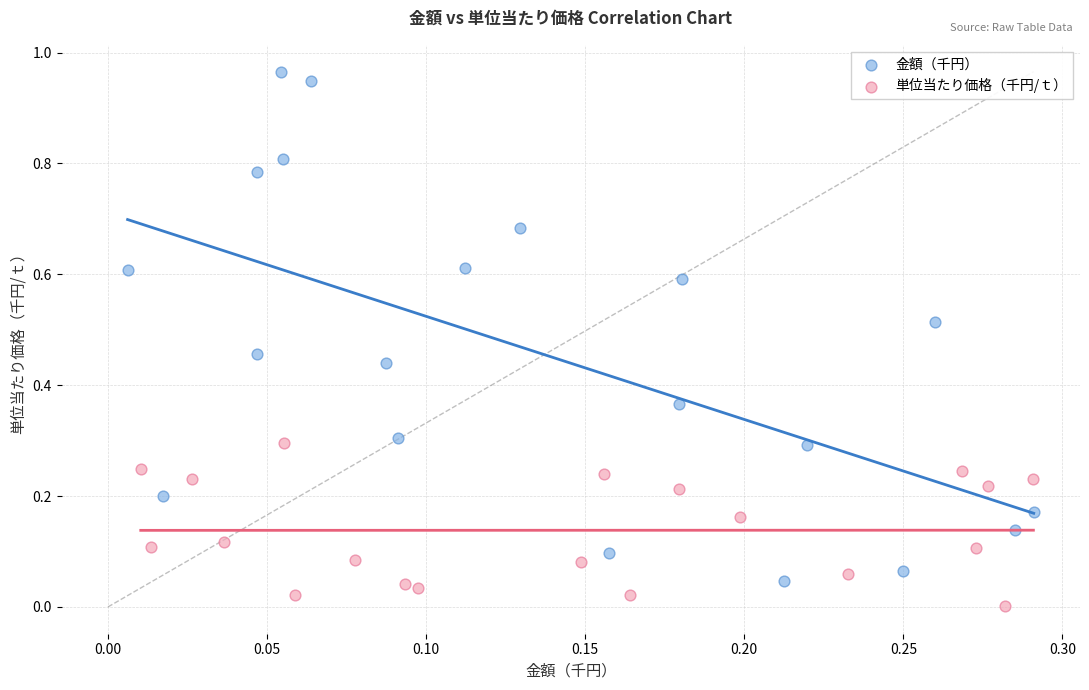

Which series reaches the maximum Y coordinate?

金額（千円）